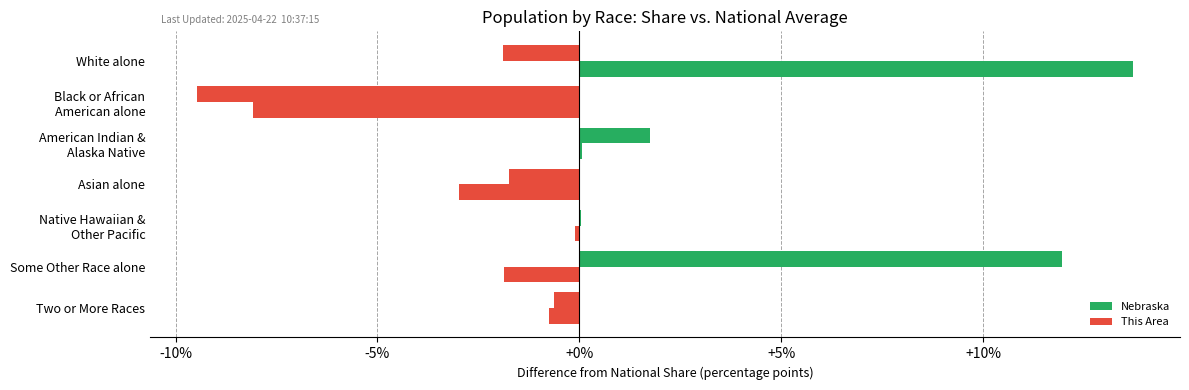

How many categories are shown in the chart?

7